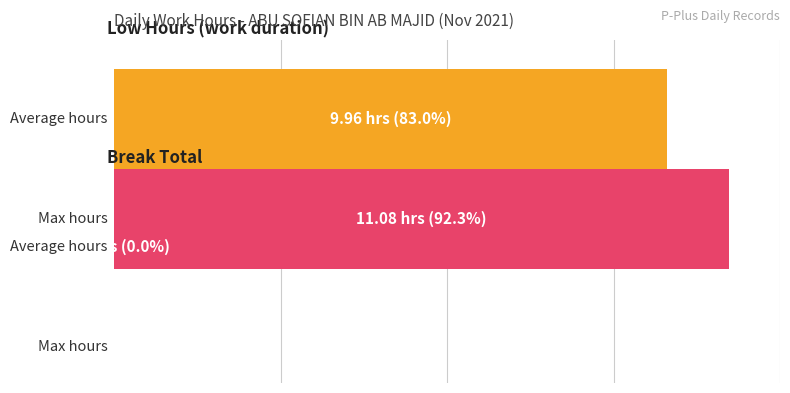

What is the value of the Average hours bar at the 1st from the left?

83.0